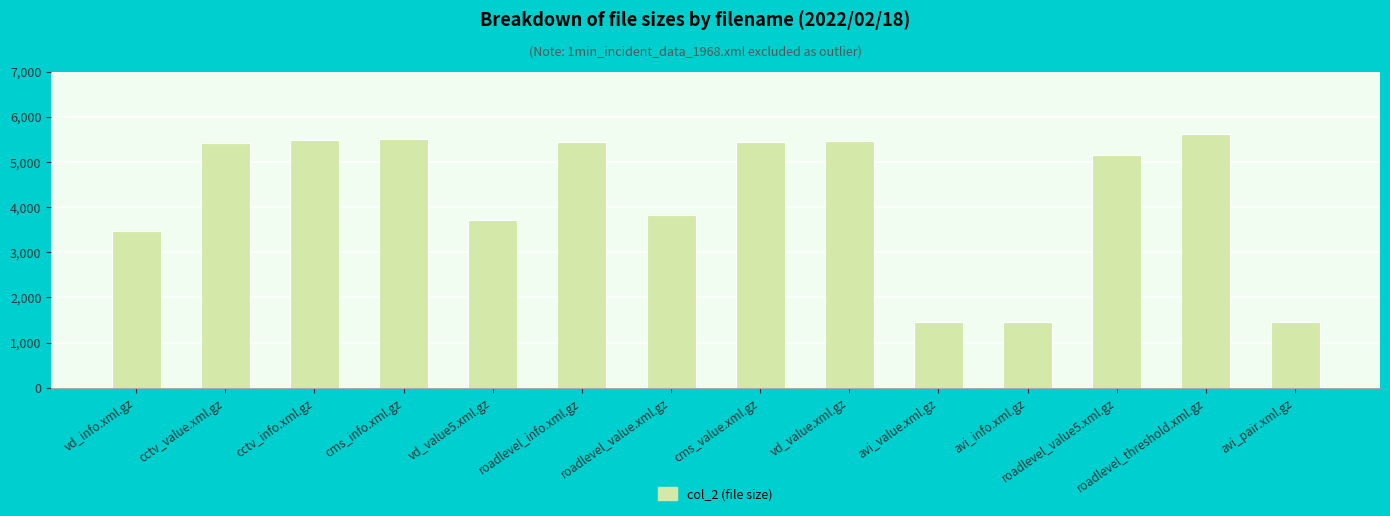

What is the minimum value shown in the chart?

1459